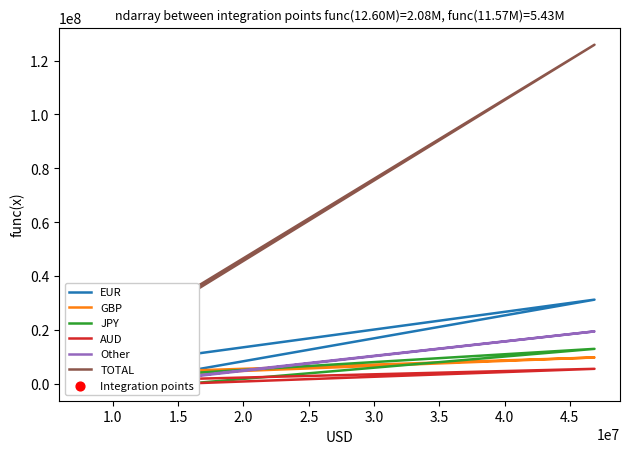

Which series has the largest total across all categories?

TOTAL